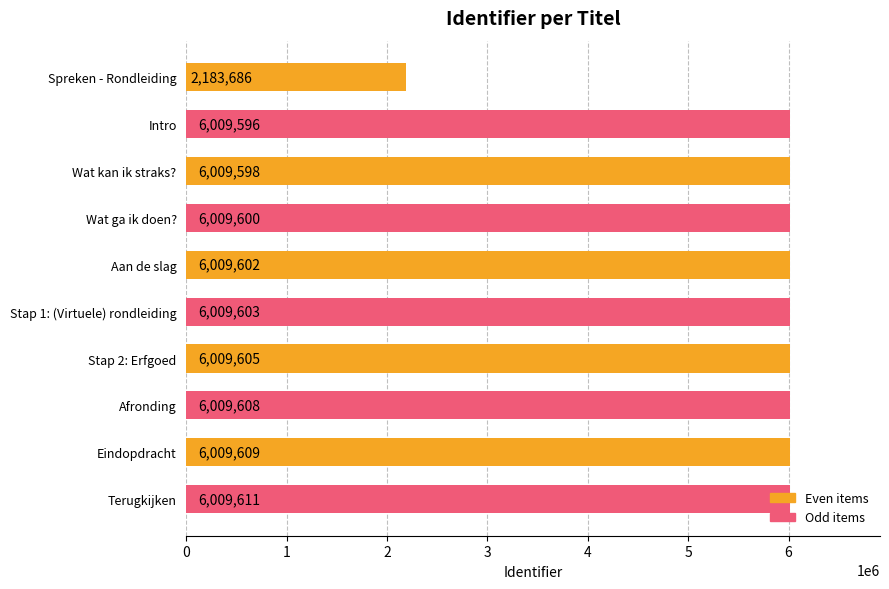

What is the value of the 1st bar from the top?

2183686